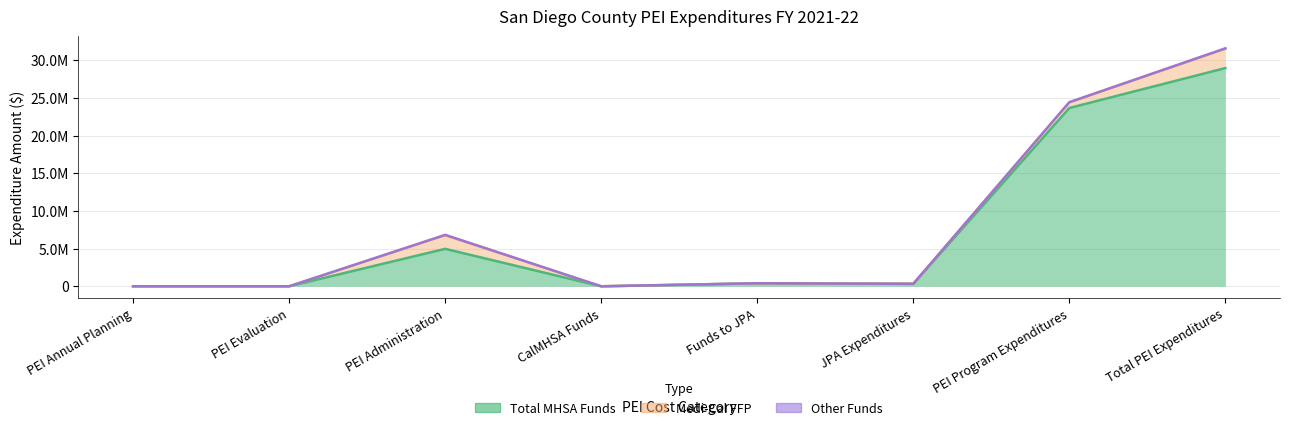

How many lines are shown in the chart?

3